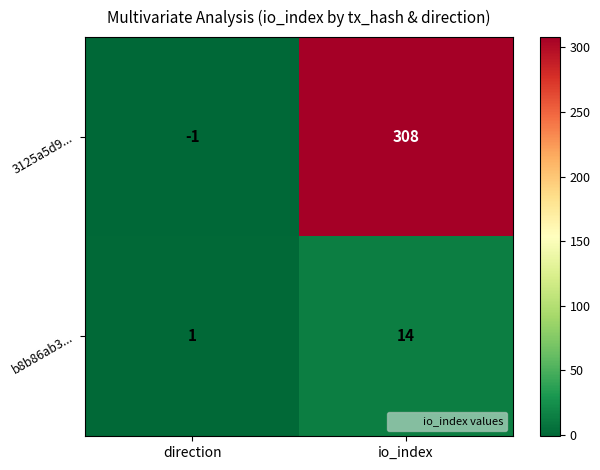

The b8b86ab3... series shows 24 at io_index. True or false?

False